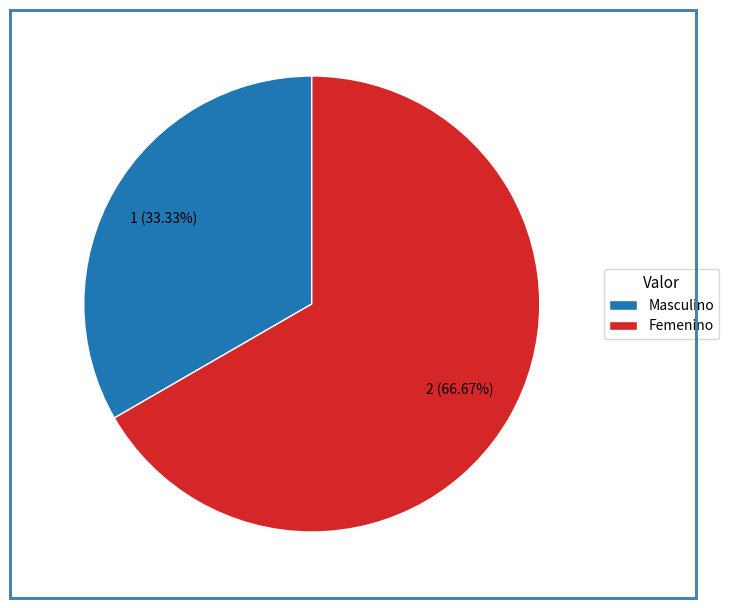

Rank the categories by value from lowest to highest.

Masculino, Femenino